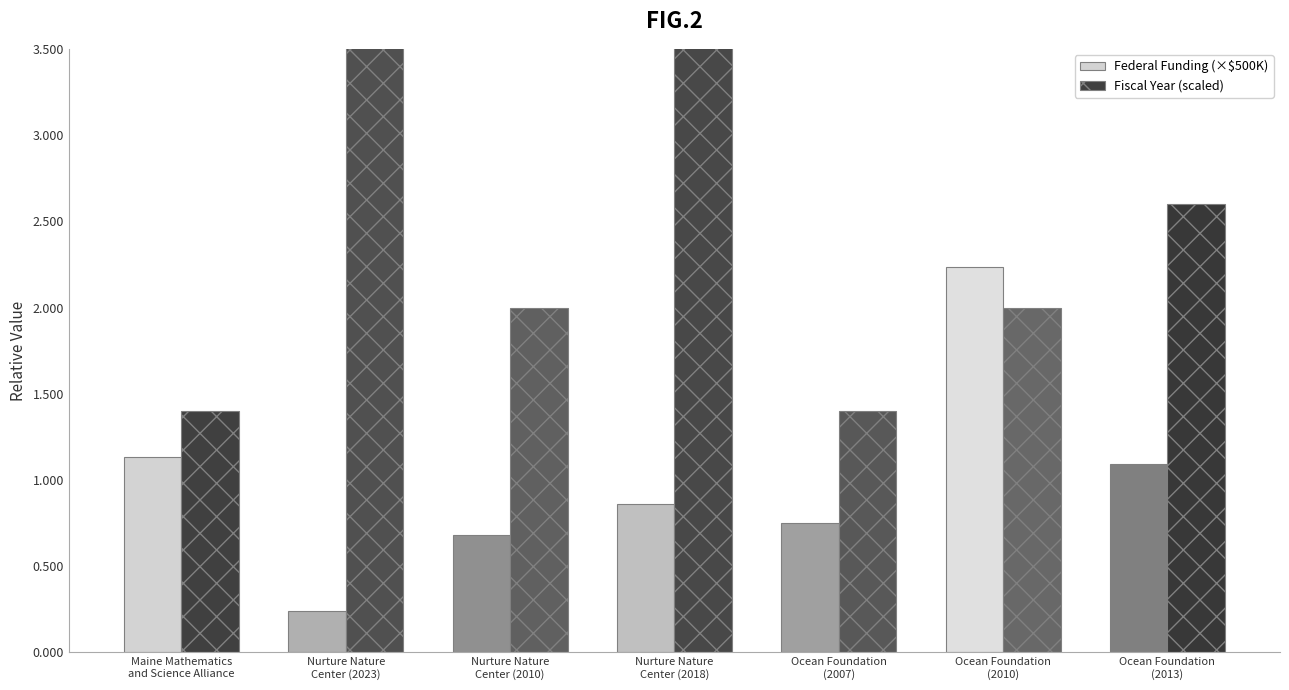

Rank the series by their maximum value, from lowest to highest.

Federal Funding (×$500K), Fiscal Year (scaled)